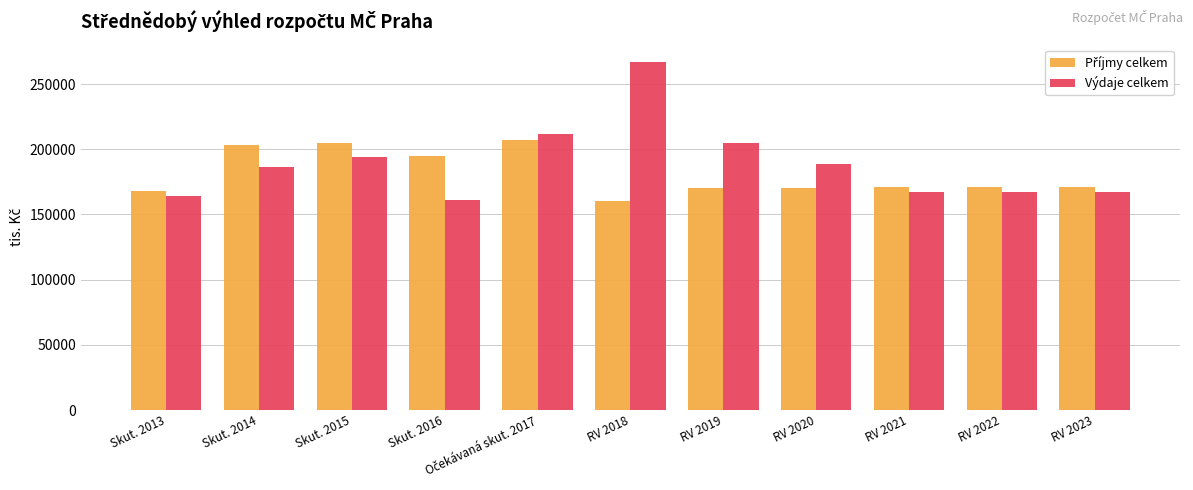

What is the greatest value displayed?

266884.6